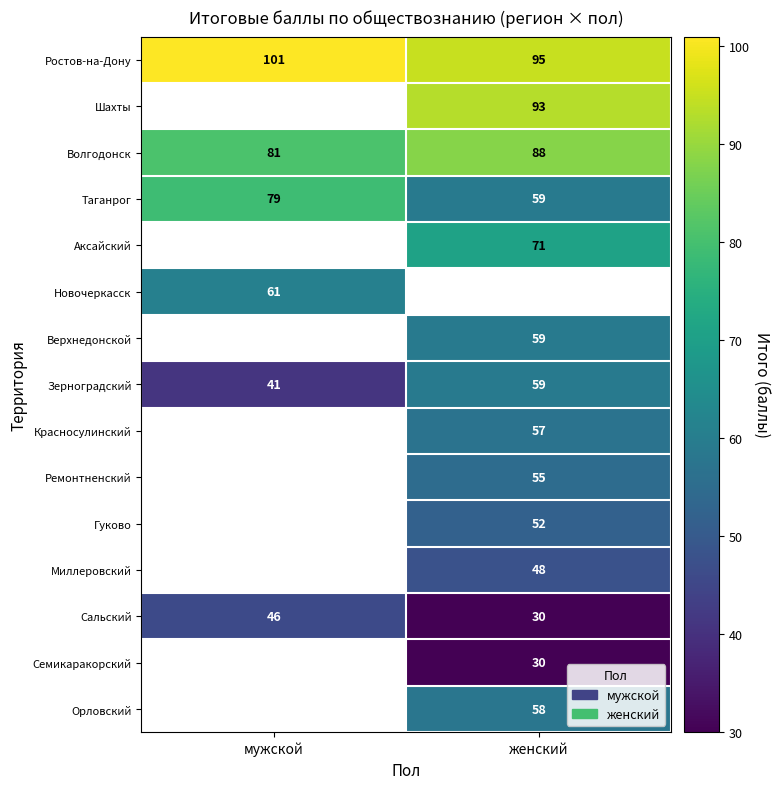

What is the difference between the maximum and minimum values in the Сальский series?

16